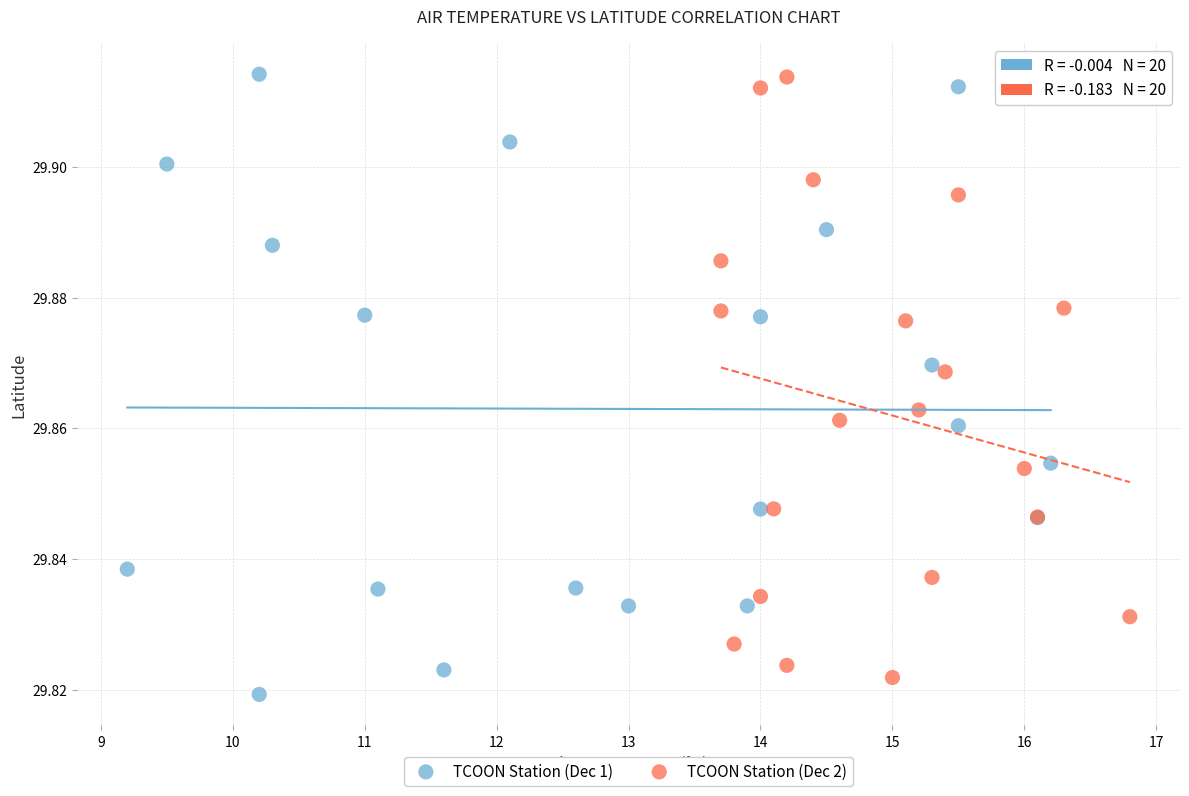

Which series contains the lowest Y value?

TCOON Station (Dec 1)